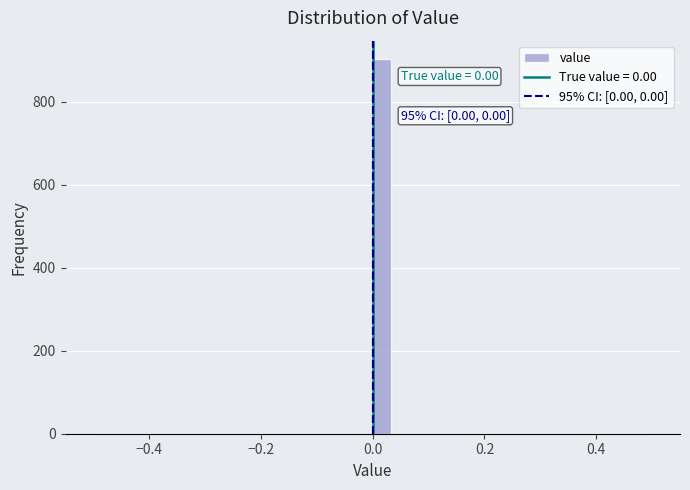

Read against the x-axis, roughly where is the centre of the tallest bar?

0.02